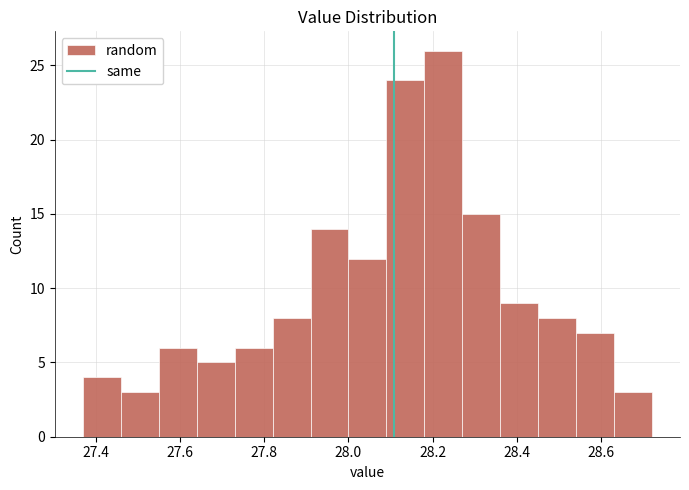

Which range on the x-axis has the tallest bar?

28.18 to 28.27